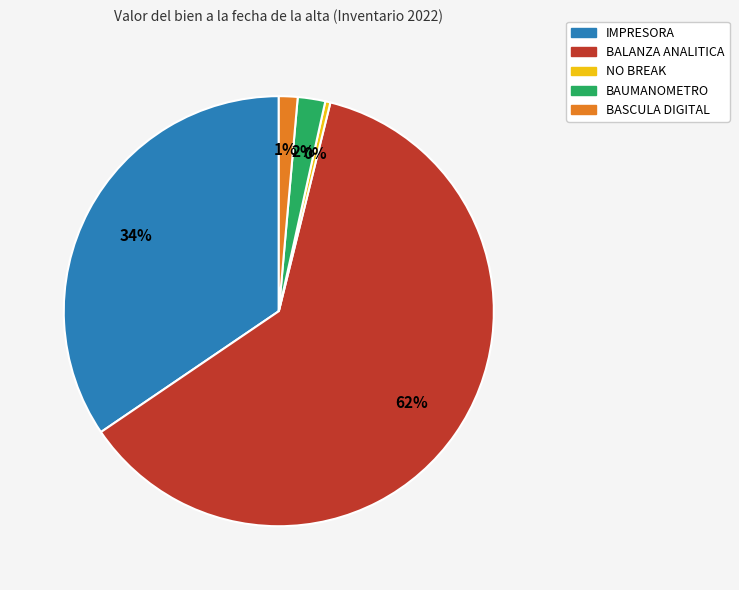

Rank the categories by value from highest to lowest.

BALANZA ANALITICA, IMPRESORA, BAUMANOMETRO, BASCULA DIGITAL, NO BREAK